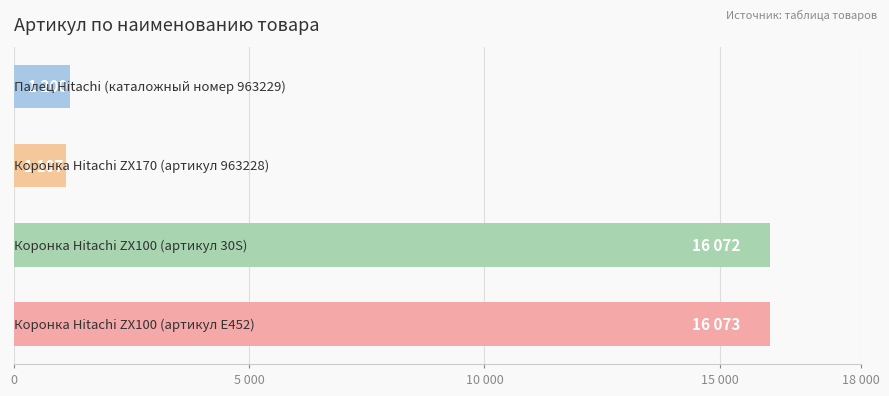

Does the chart contain any negative values?

No